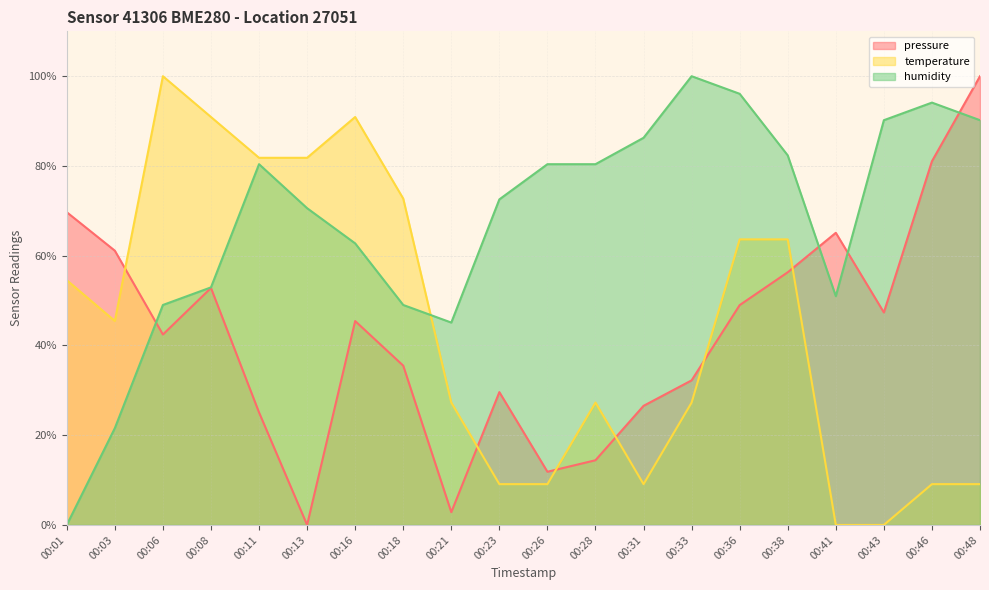

What is the total value across all series at 00:46?

184.3